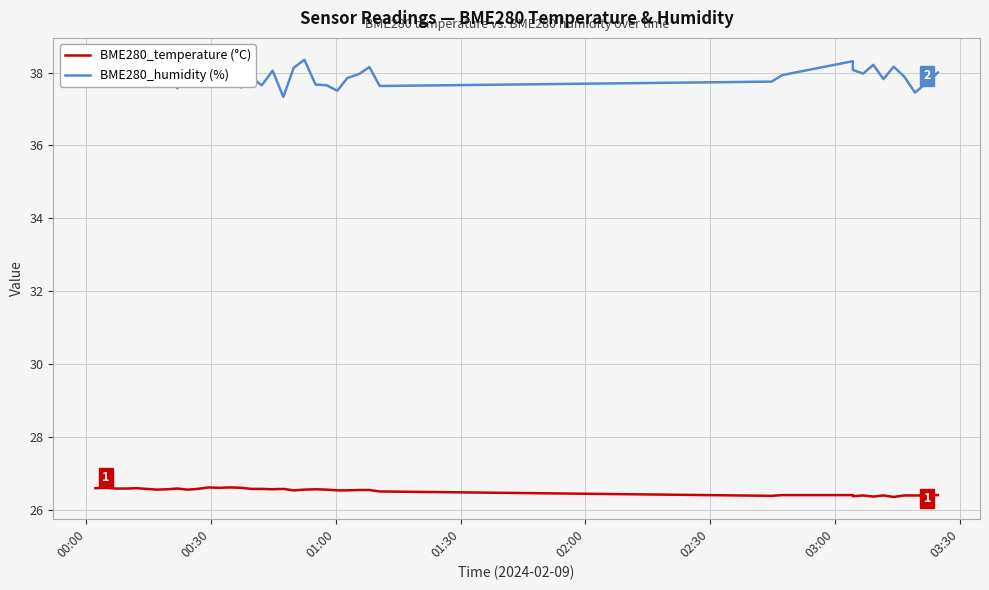

Rank the series by their maximum value, from highest to lowest.

BME280_humidity (%), BME280_temperature (°C)